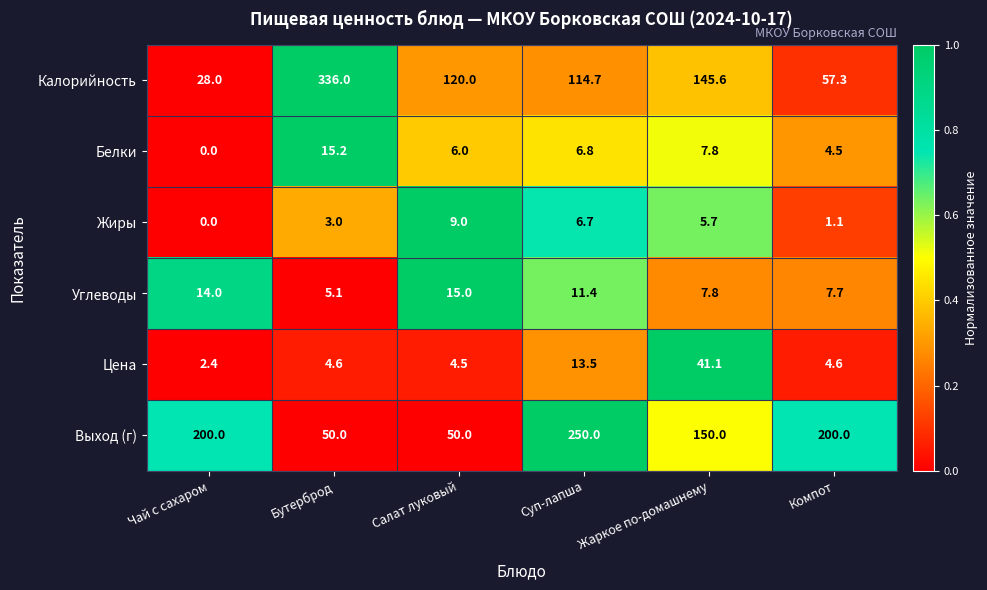

True or false: Выход (г) has a value of 103.8 at Компот.

False